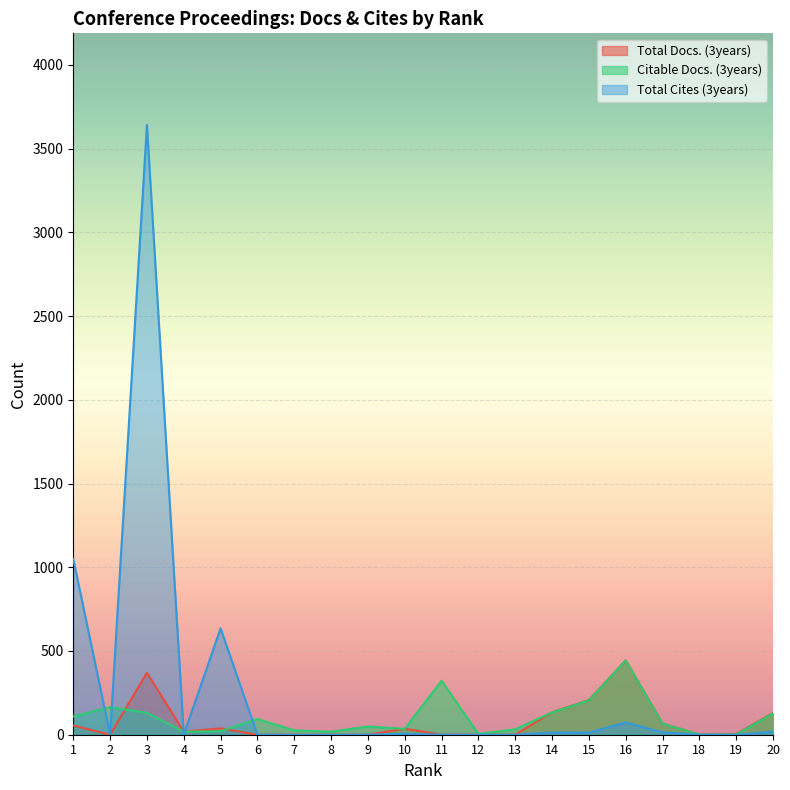

List the labels in order of Citable Docs. (3years) value, largest first.

16, 11, 15, 2, 14, 3, 20, 1, 6, 17, 9, 10, 13, 7, 5, 4, 8, 12, 18, 19